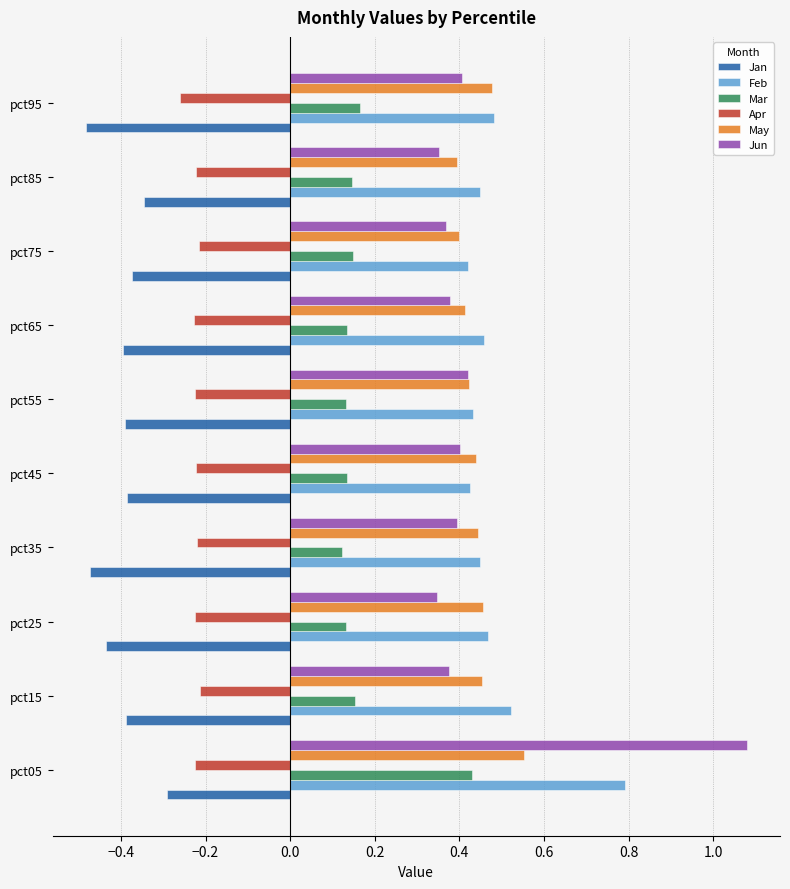

What is the sum of all Apr values?

-2.3